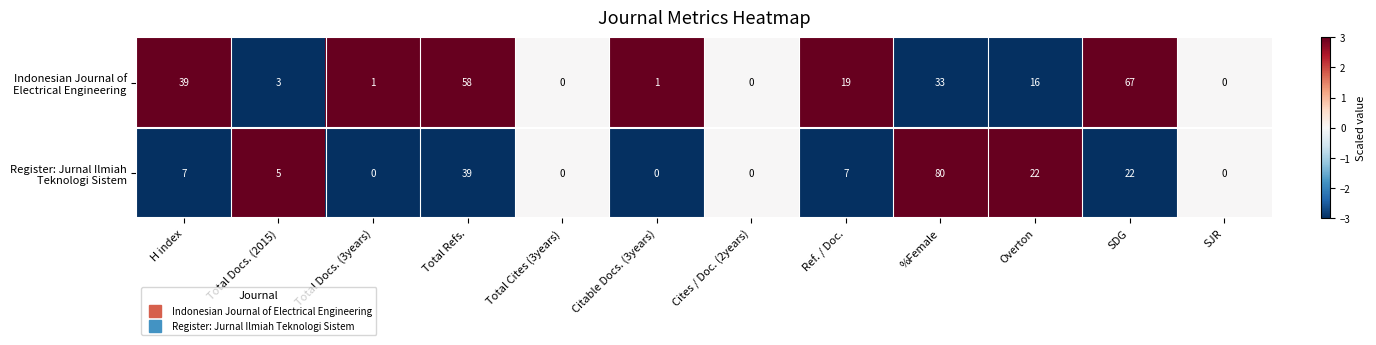

At how many categories does at least one series exceed 40?

3